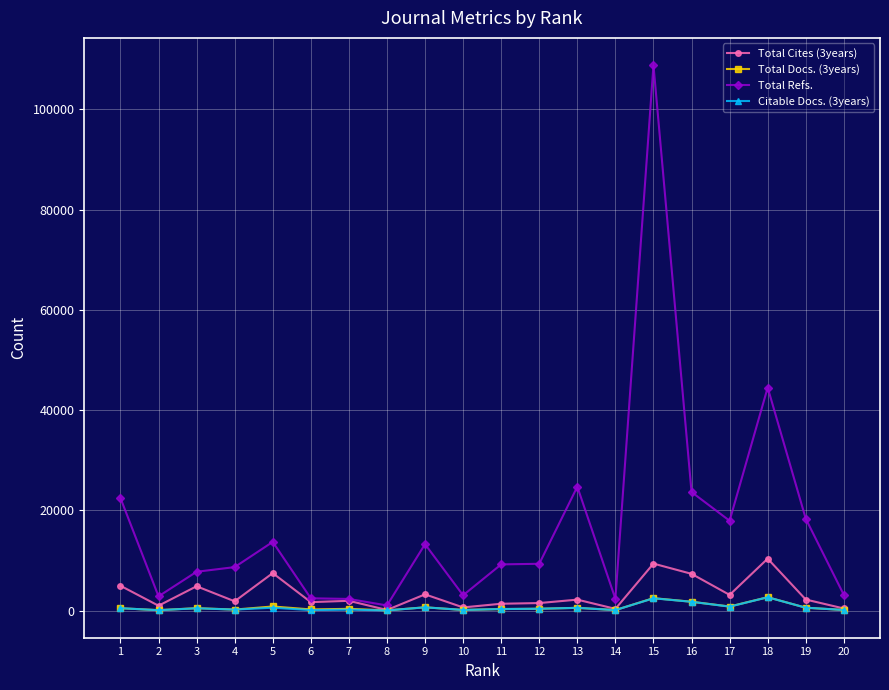

Which series has the widest spread of values?

Total Refs.